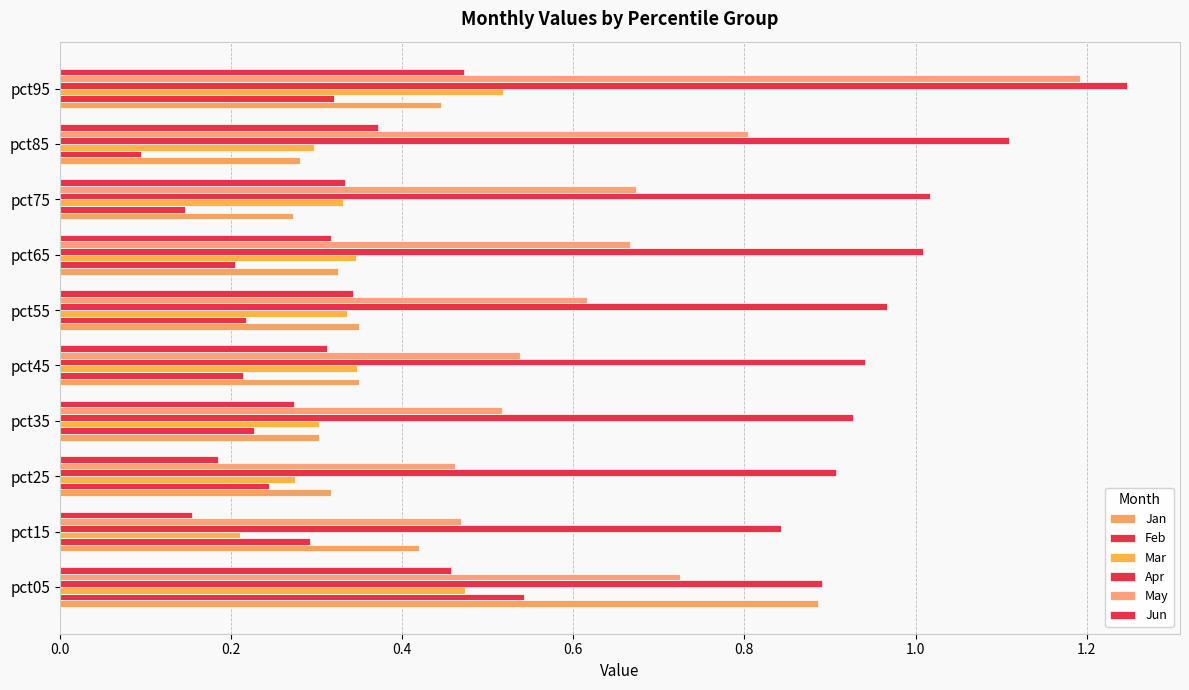

What is the lowest value of the Feb series?

0.1